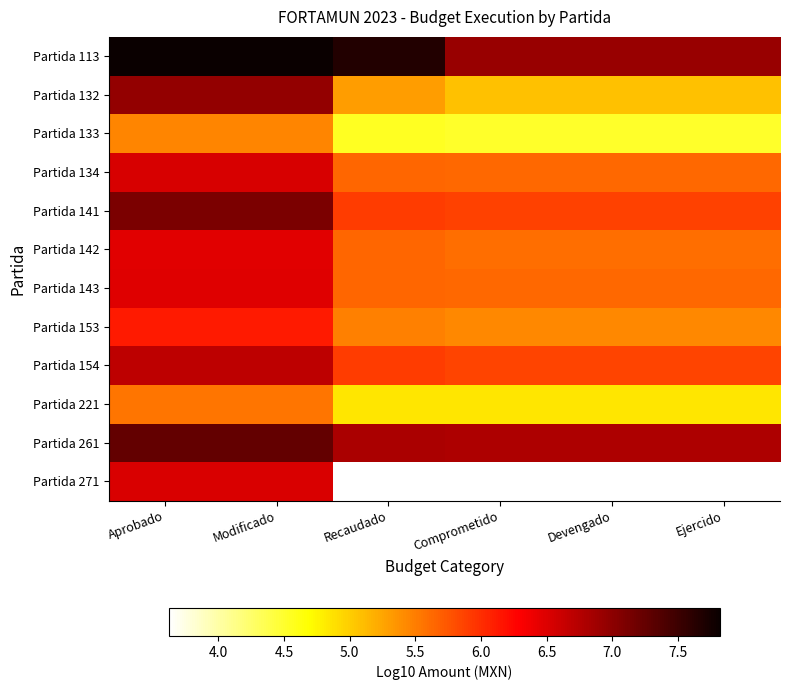

The value of Partida 143 at Aprobado is 3.3. True or false?

False